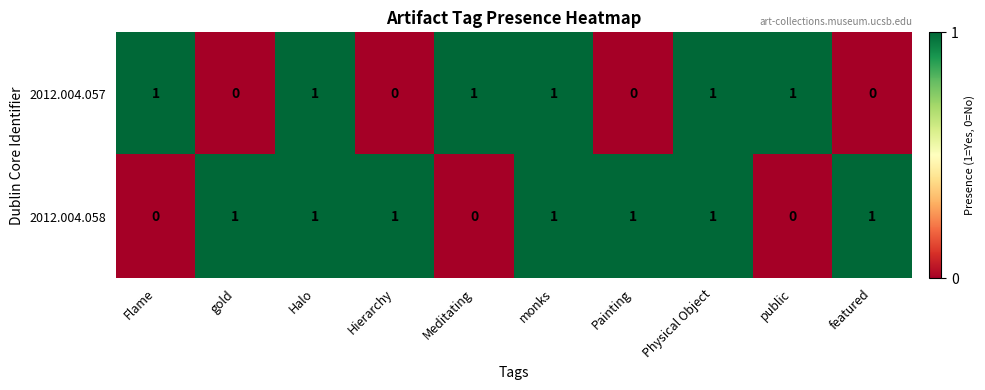

At how many categories does at least one series exceed 0?

10